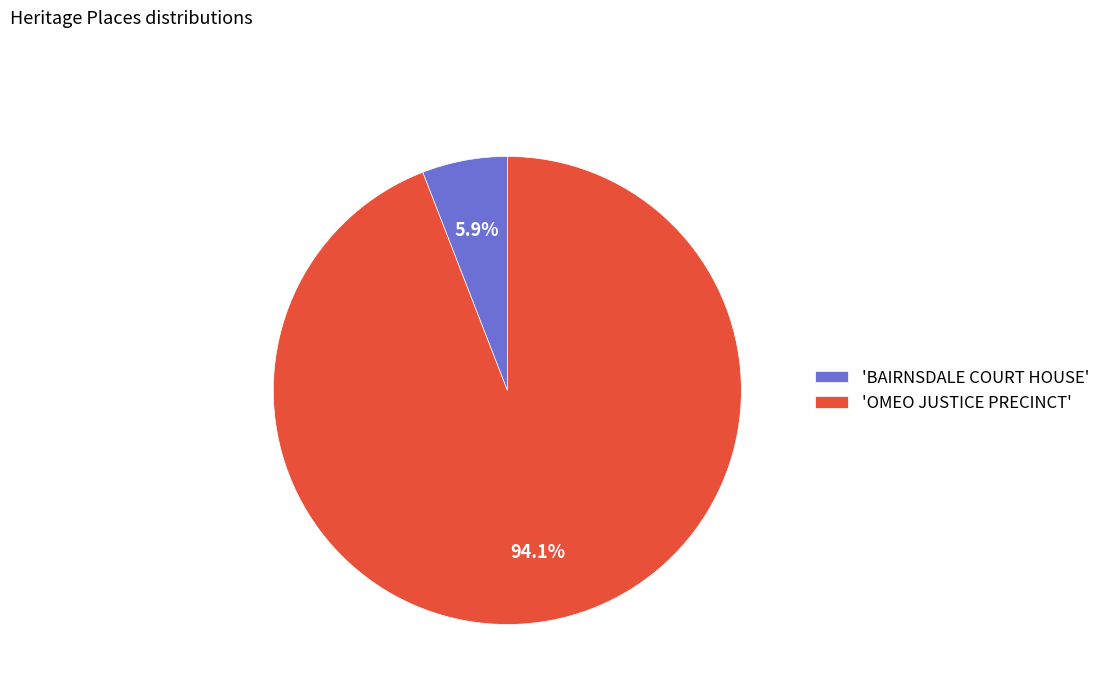

Which has a higher value, 'OMEO JUSTICE PRECINCT' or 'BAIRNSDALE COURT HOUSE'?

'OMEO JUSTICE PRECINCT'